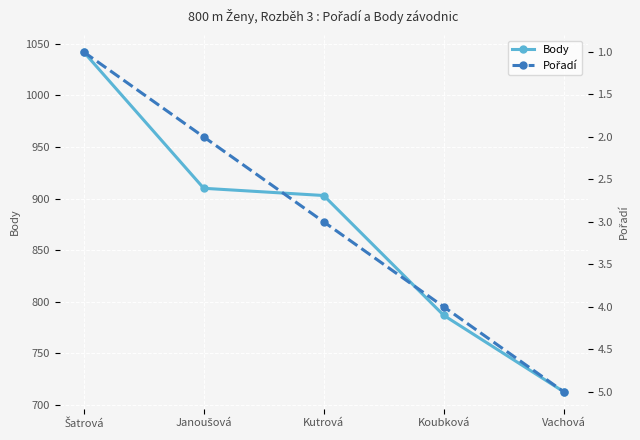

How many values in the Body series exceed 903?

2